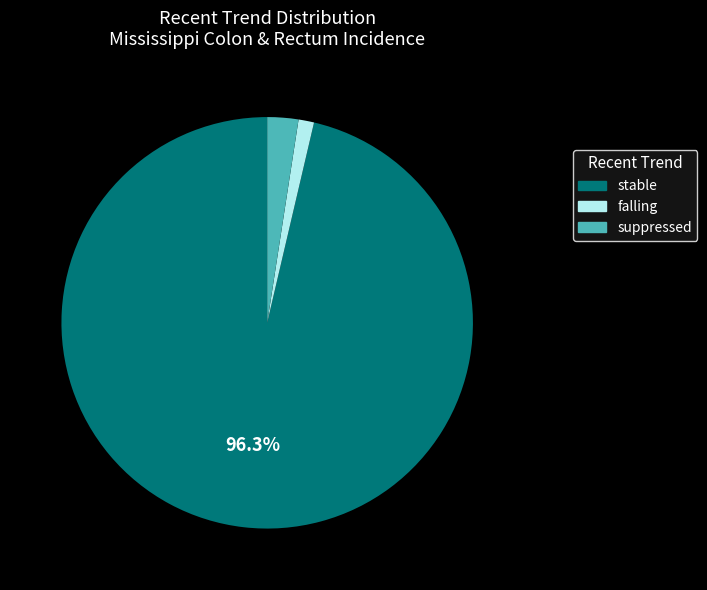

To the nearest percent, what is the average slice percentage?

33%